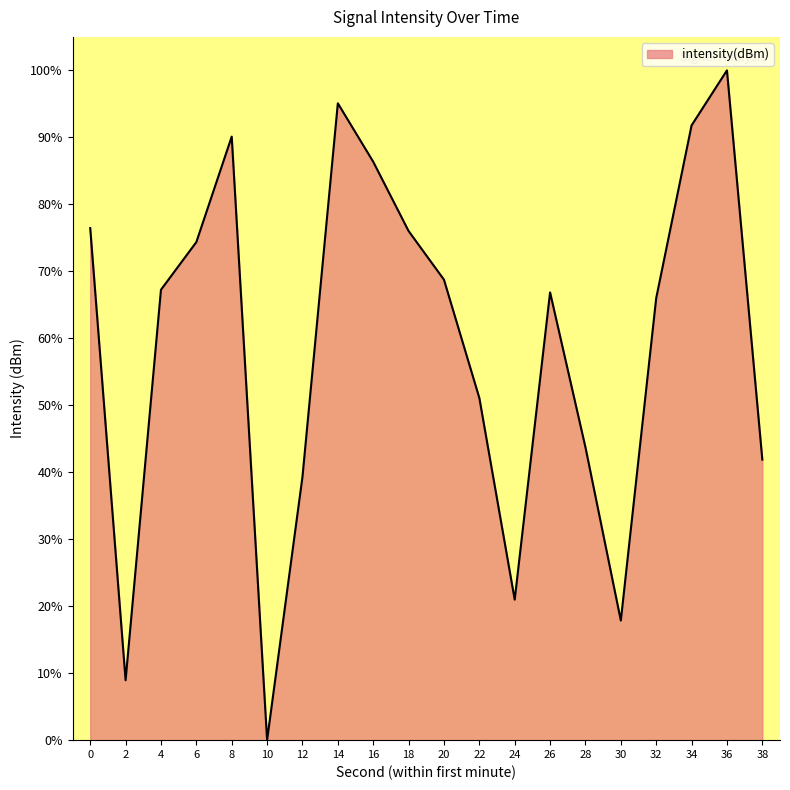

True or false: the data shows 130.8 at 34.

False